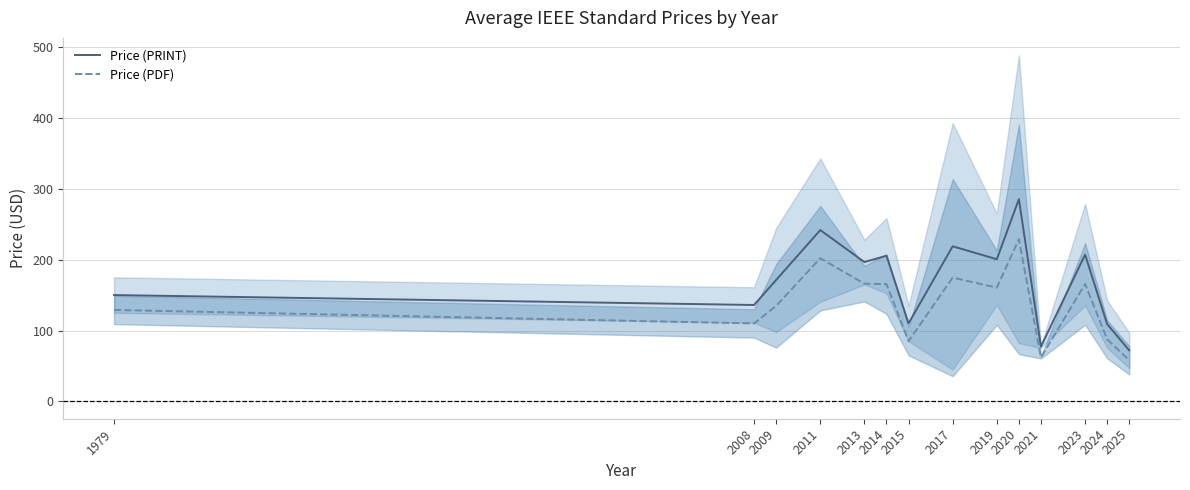

What is the value of the Price (PDF) point at the 9th from the left?

160.5